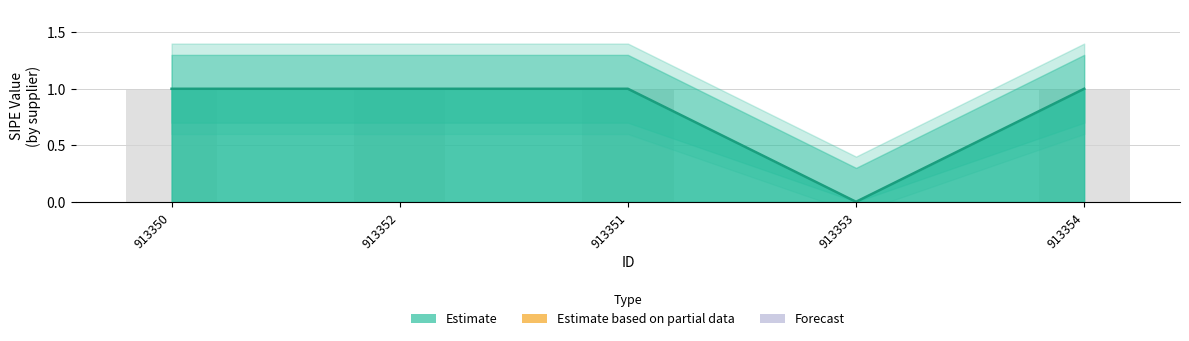

At which label is the value closest to 0?

913353